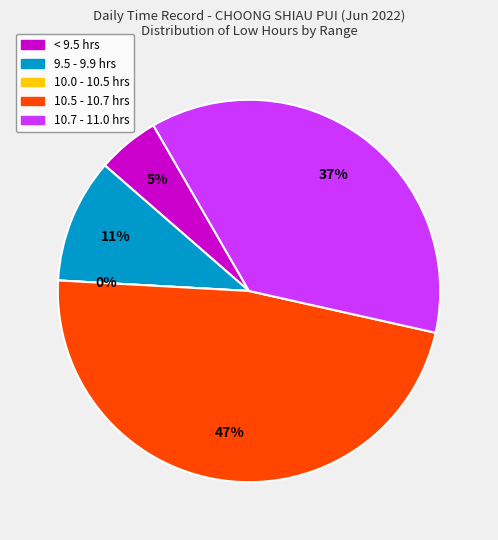

The Day 20 slice represents 1% of the pie. True or false?

False